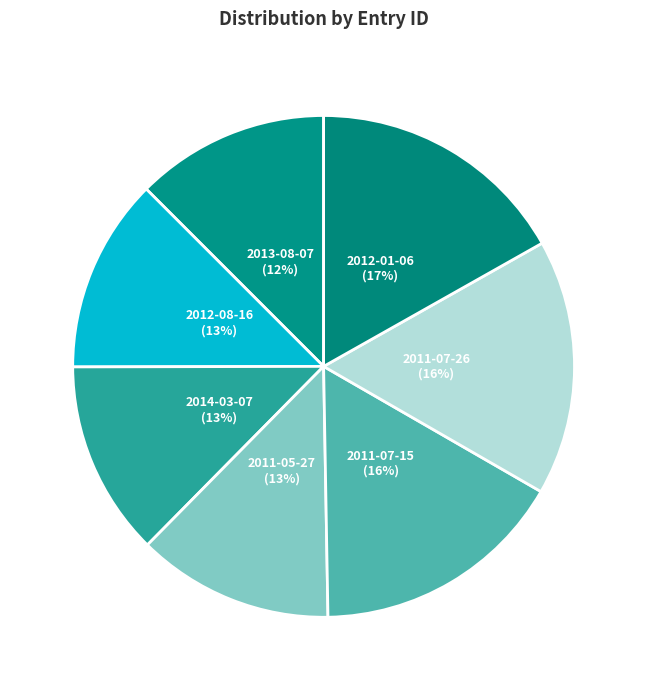

To the nearest percent, what is the combined percentage of 2012-08-16 and 2011-07-15?

29%